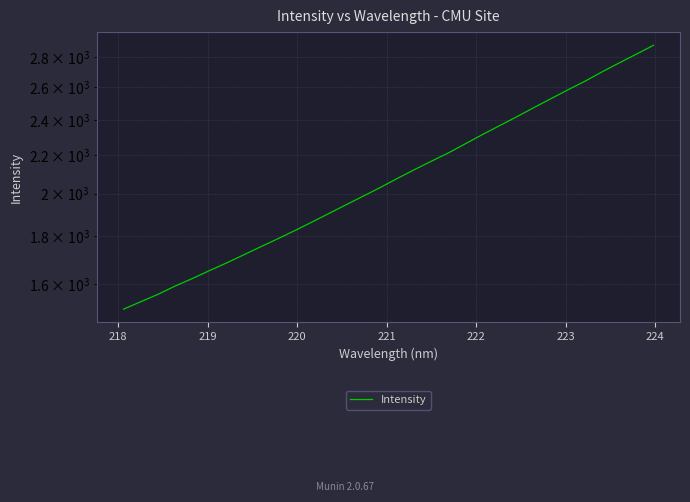

Count the number of data series in this chart.

1